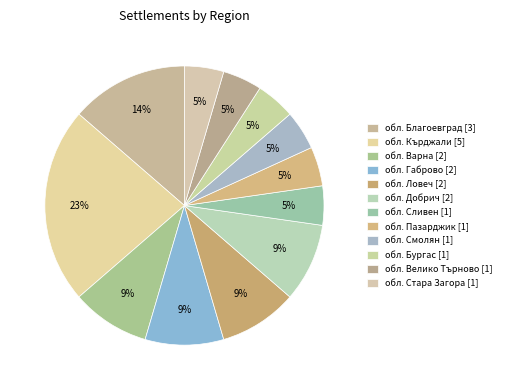

How many segments does this pie chart have?

12